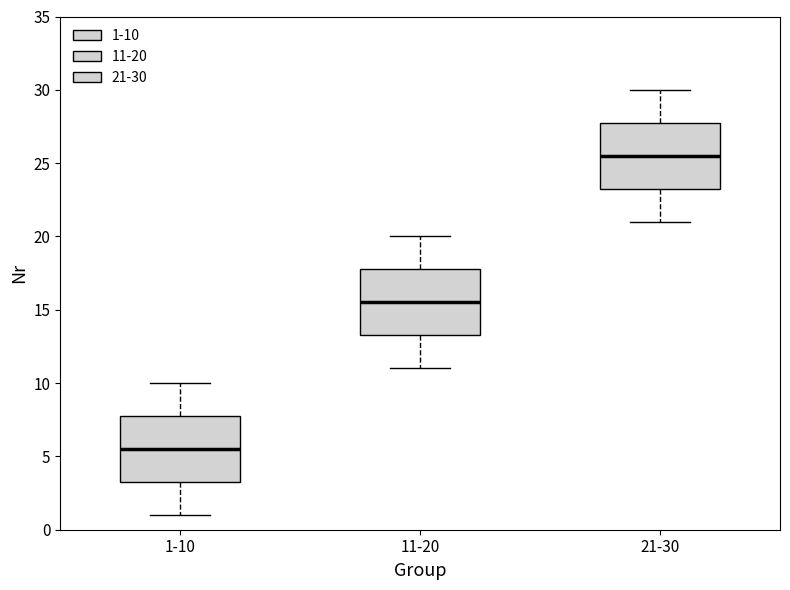

Where is the upper edge of the box for 21-30 on the y-axis? The values are not printed on the chart, so give them approximately, as read against the axis.

28.0